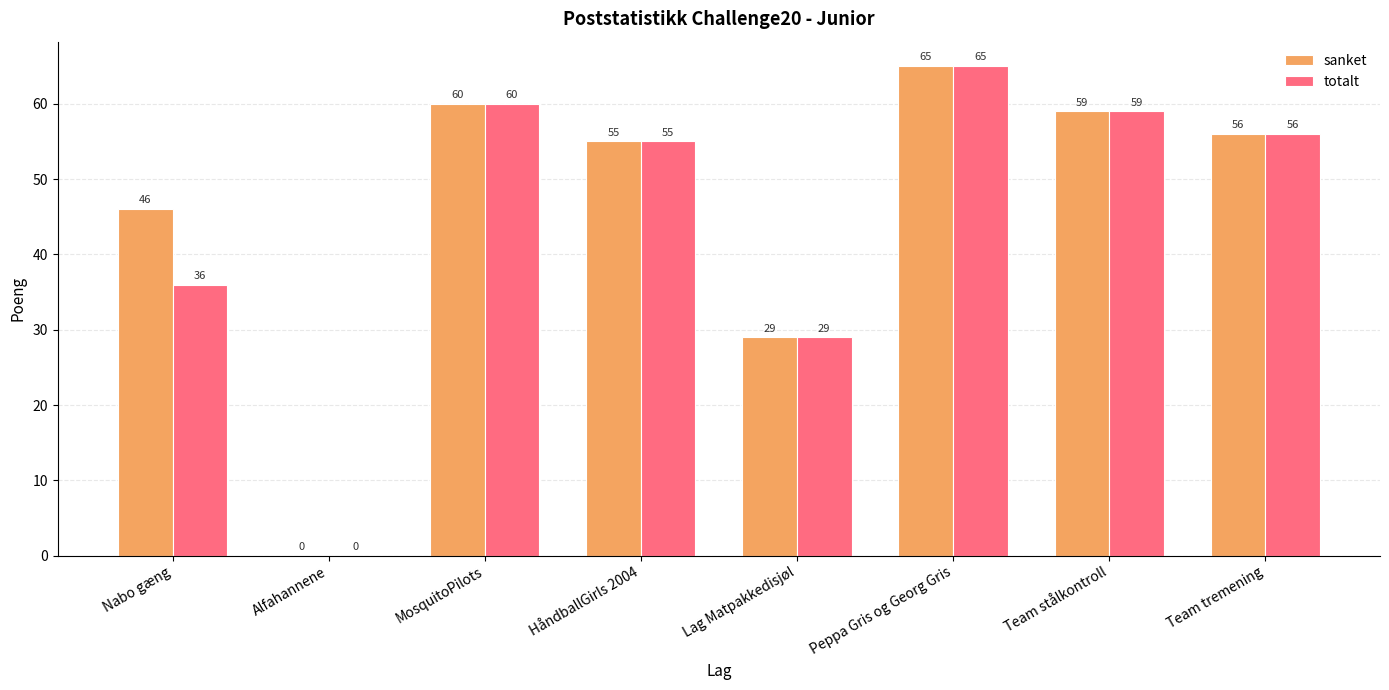

At which label is totalt closest to 32?

Lag Matpakkedisjøl